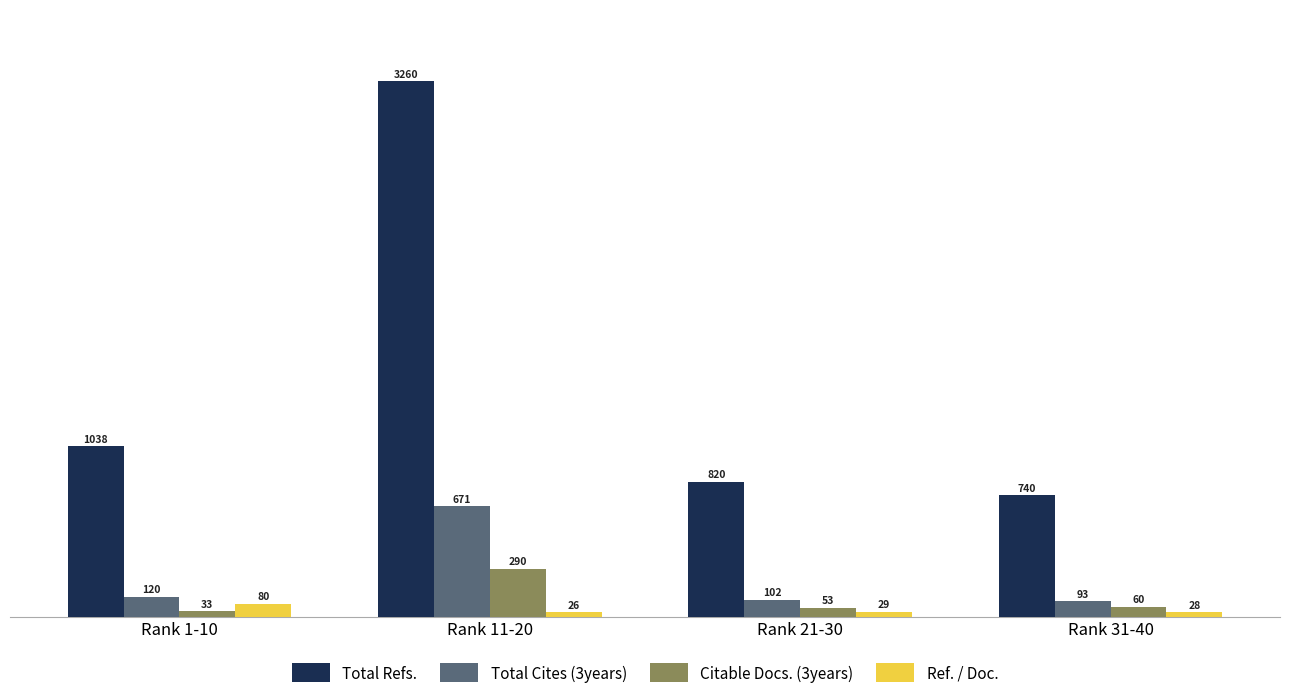

How many values in the Total Cites (3years) series are below 120?

2